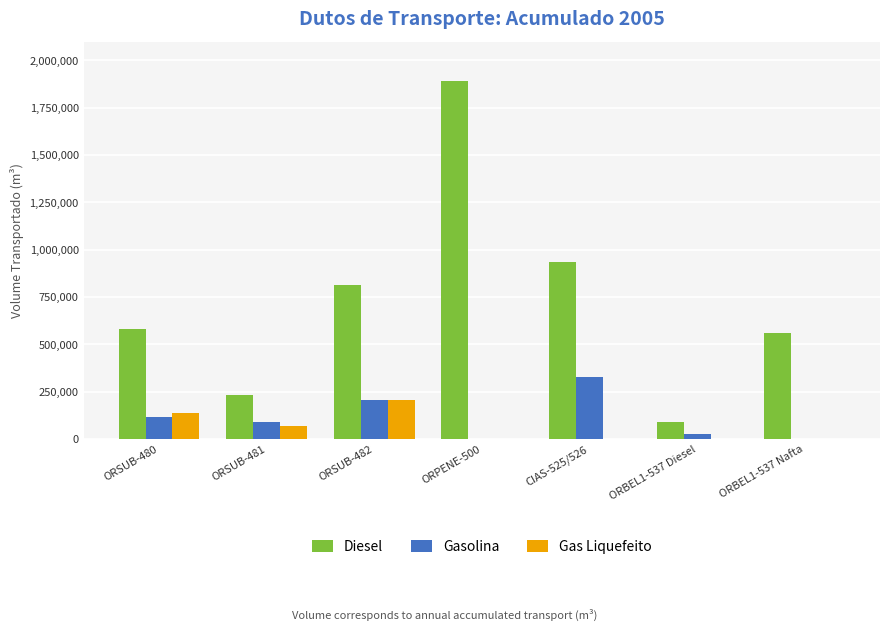

The Gas Liquefeito series shows 139916 at ORBEL1-537 Nafta. True or false?

False